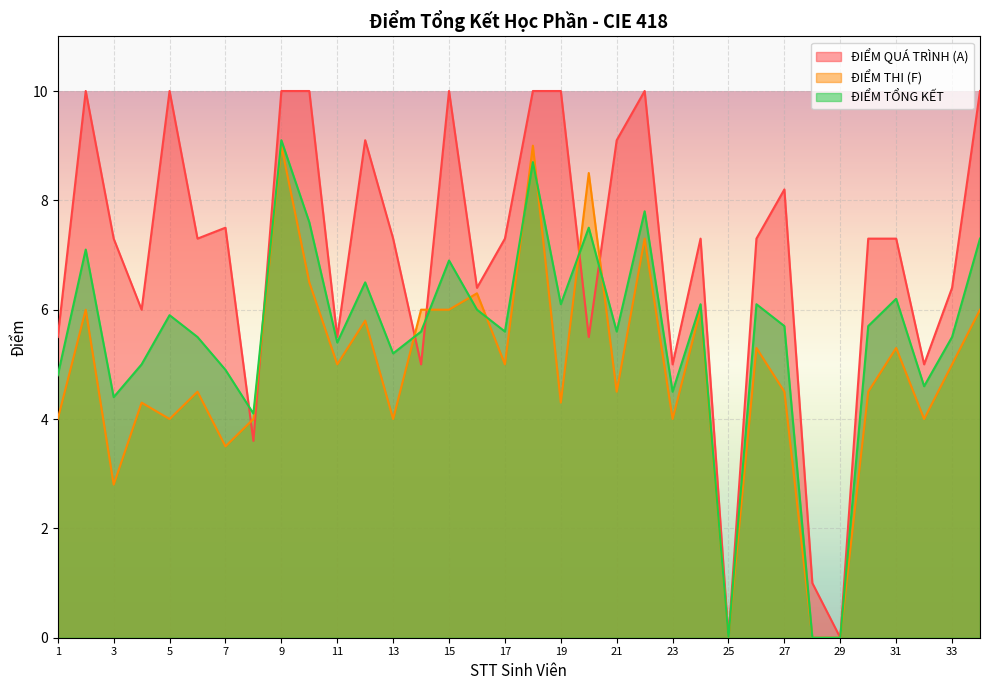

Which series changed the most between 11 and 15?

ĐIỂM QUÁ TRÌNH (A)